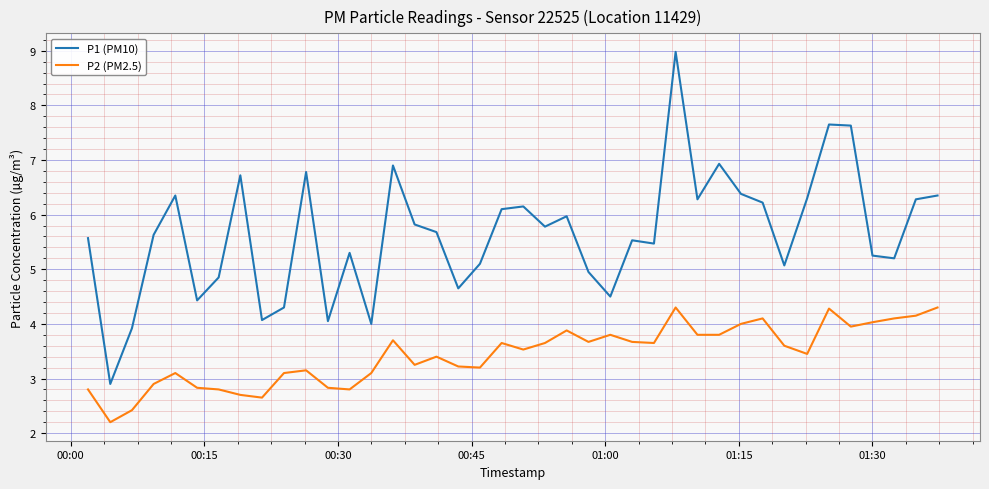

Which series has the largest total across all categories?

P1 (PM10)